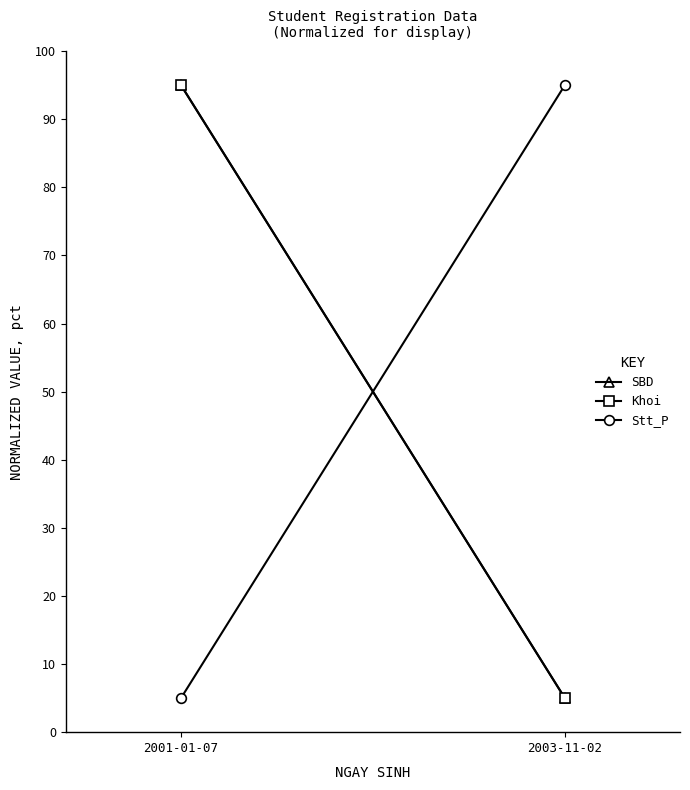

What is the minimum value shown in the chart?

5.0